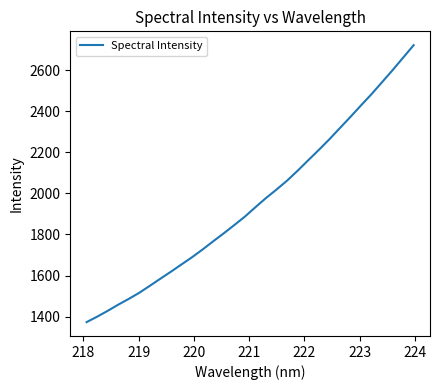

What is the smallest value displayed?

1373.6